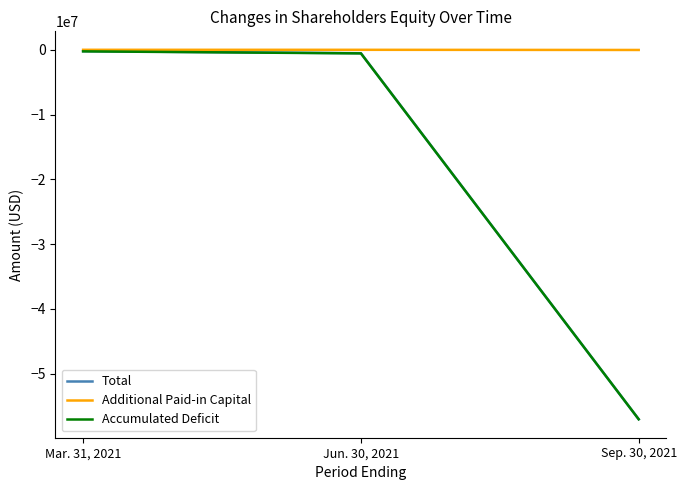

Which series changed the most between Mar. 31, 2021 and Sep. 30, 2021?

Total